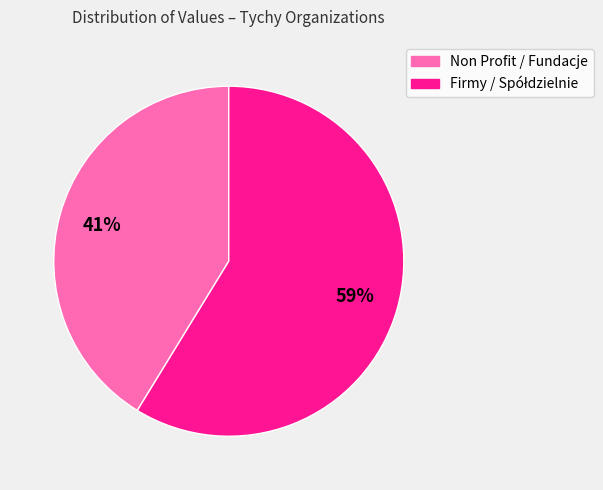

How many slices are in this pie chart?

2